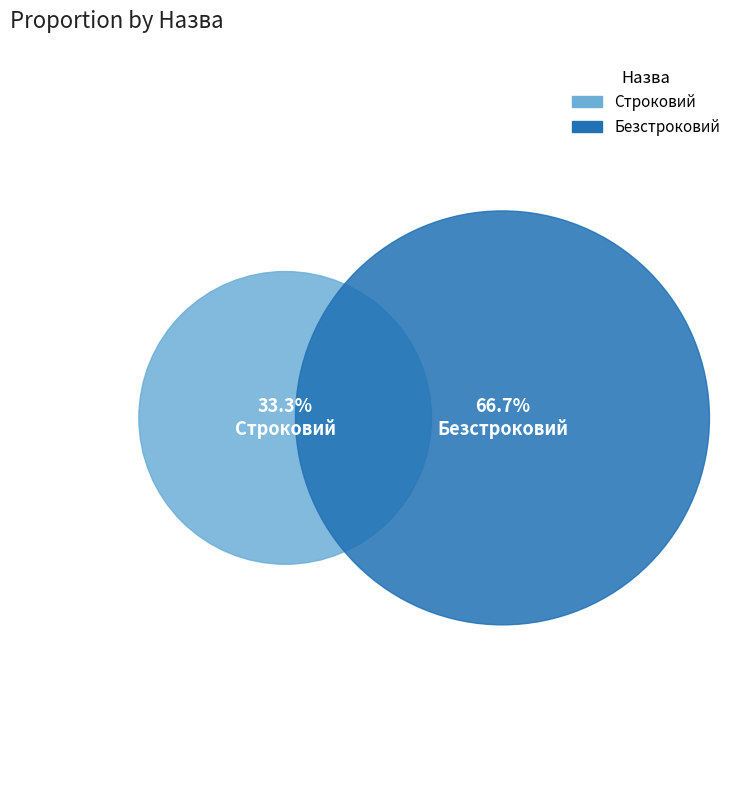

Is it true that Строковий is 25% of the pie?

False